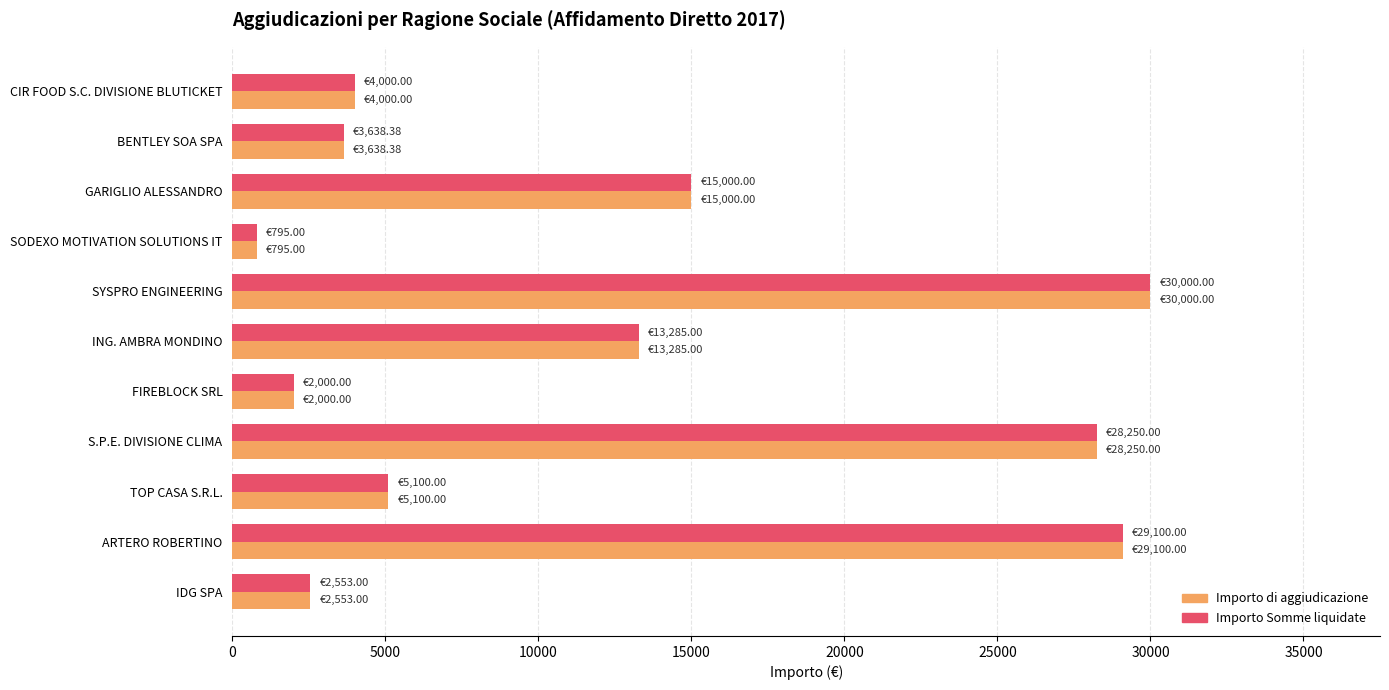

Is the value of Importo Somme liquidate at S.P.E. DIVISIONE CLIMA greater than the value of Importo di aggiudicazione at ING. AMBRA MONDINO?

Yes